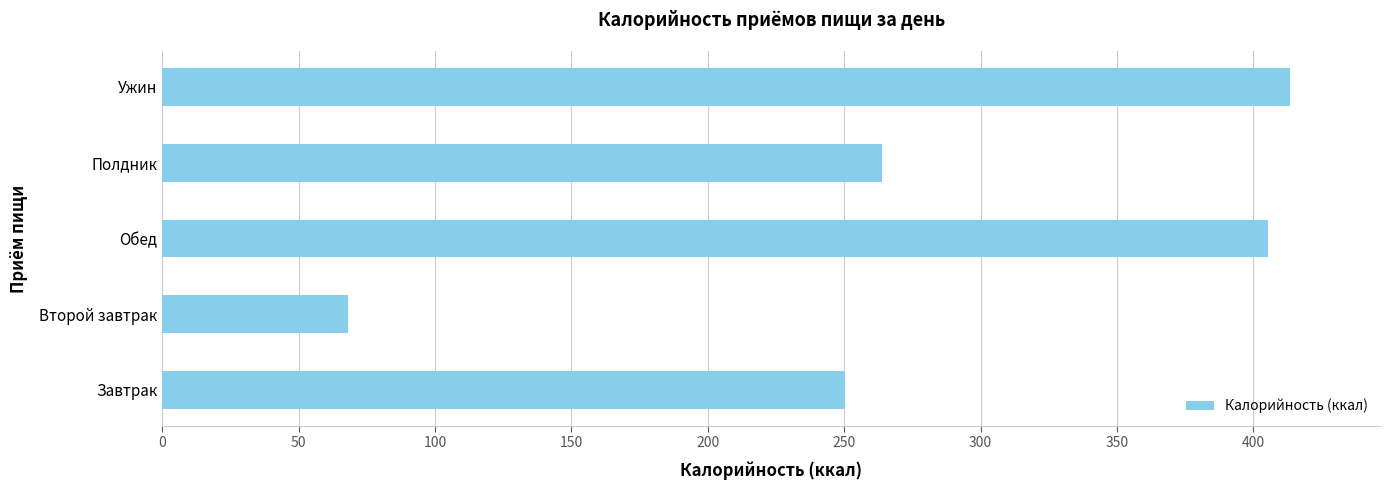

What is the greatest value displayed?

413.4